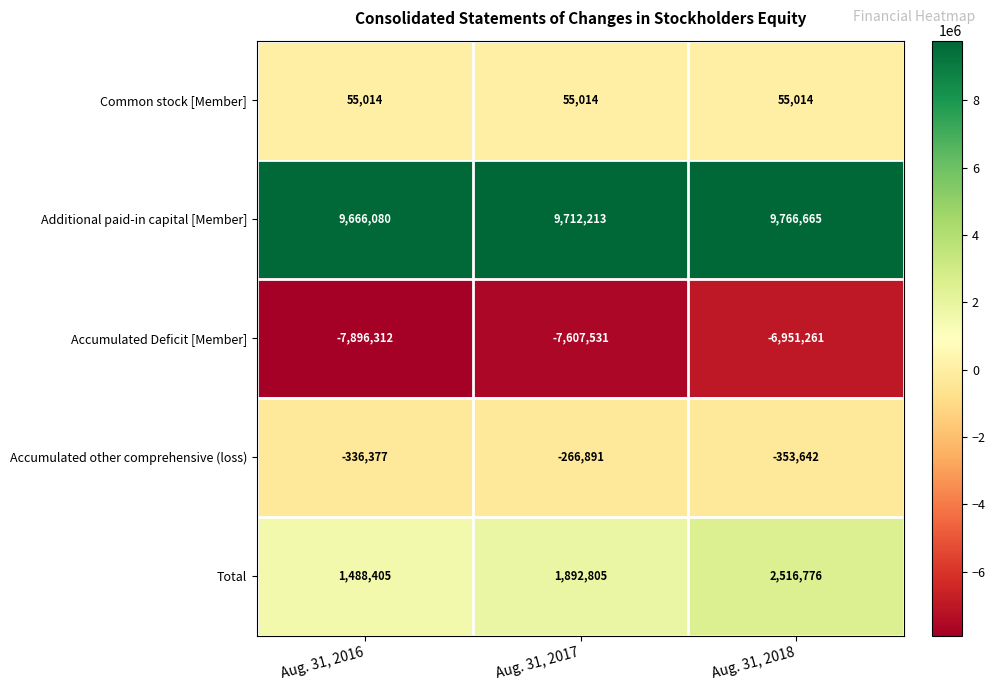

Count the number of categories in the chart.

3